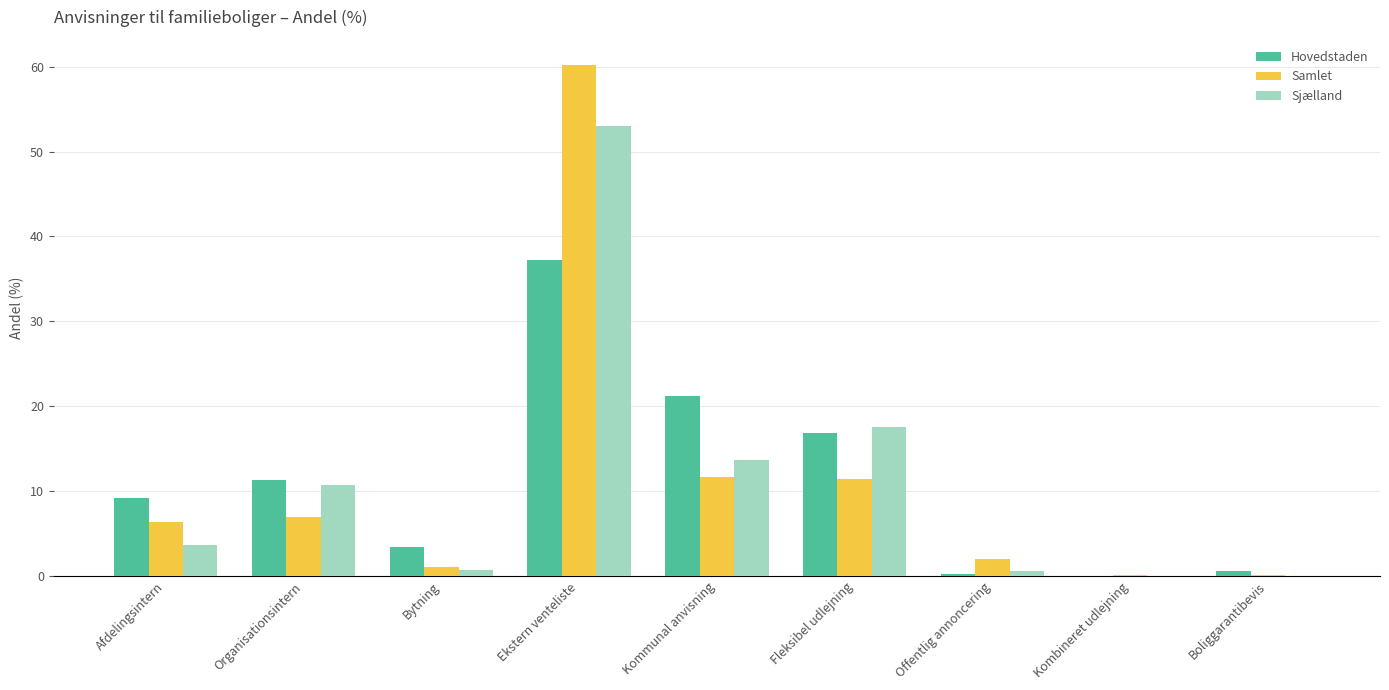

The value of Samlet at Kombineret udlejning is 0.2. True or false?

True